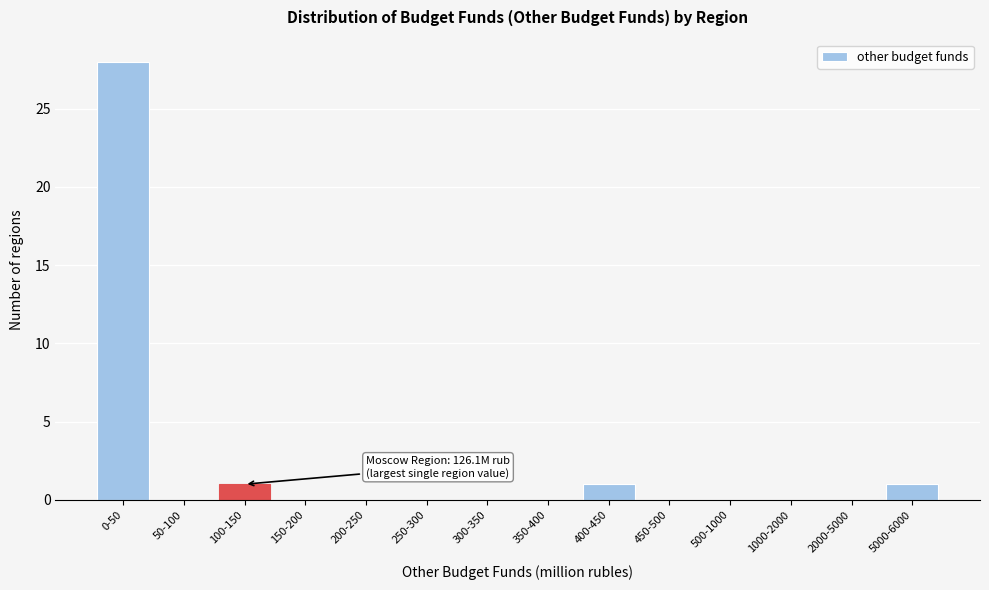

Reading left to right, extract all data points from this chart.

0-50=28	50-100=0	100-150=1	150-200=0	200-250=0	250-300=0	300-350=0	350-400=0	400-450=1	450-500=0	500-1000=0	1000-2000=0	2000-5000=0	5000-6000=1